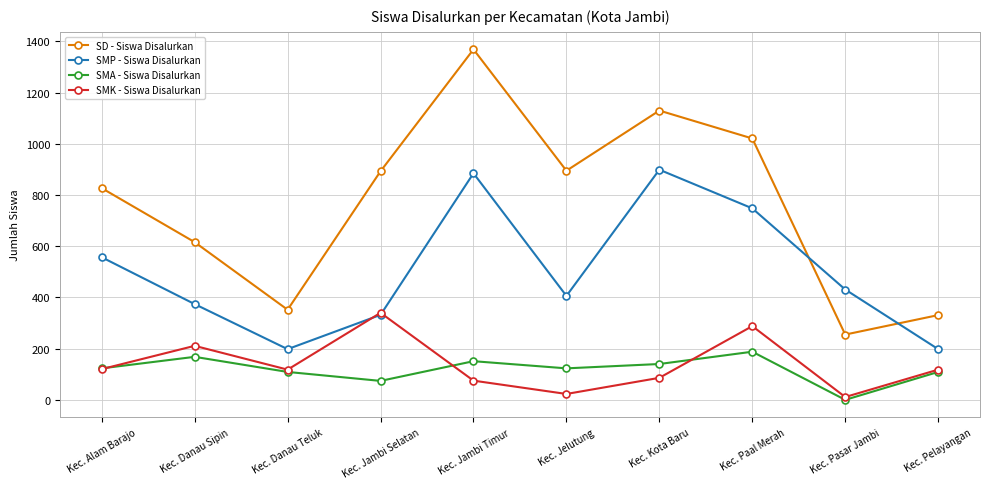

Which series changed the most between Kec. Danau Sipin and Kec. Jambi Timur?

SD - Siswa Disalurkan